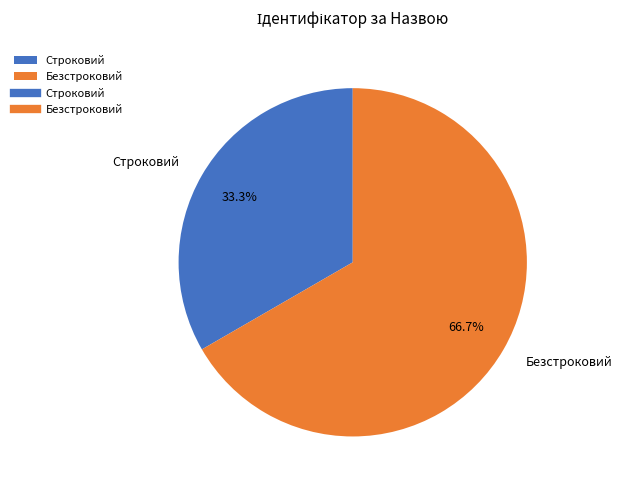

Approximately how many times larger is the value at Безстроковий compared to Строковий?

2.0